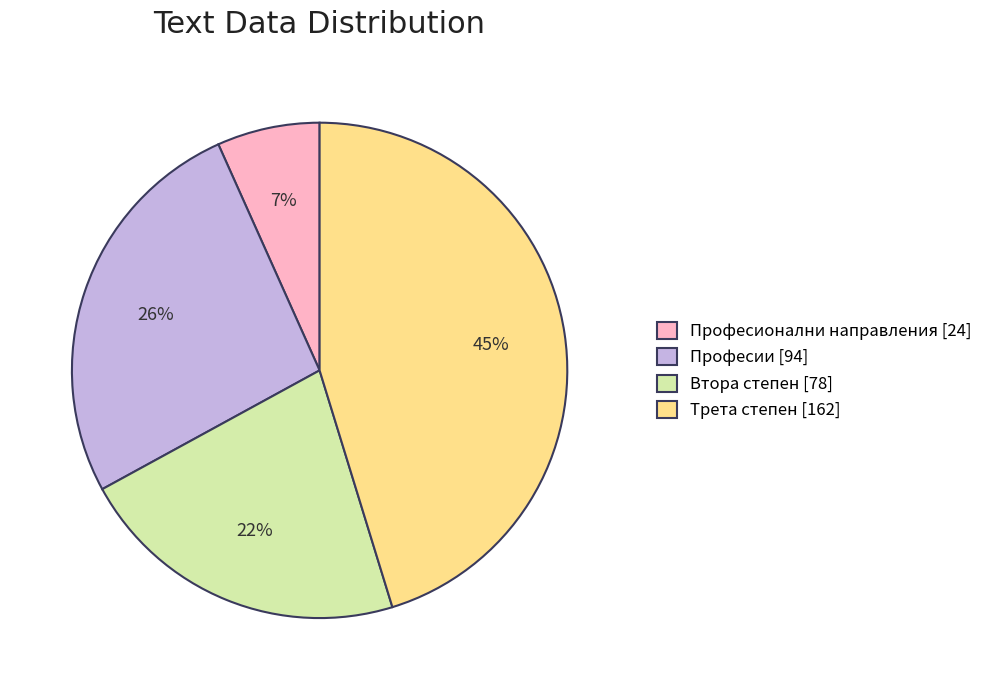

Do Втора степен [78] and Професионални направления [24] together represent more than half of the pie?

No